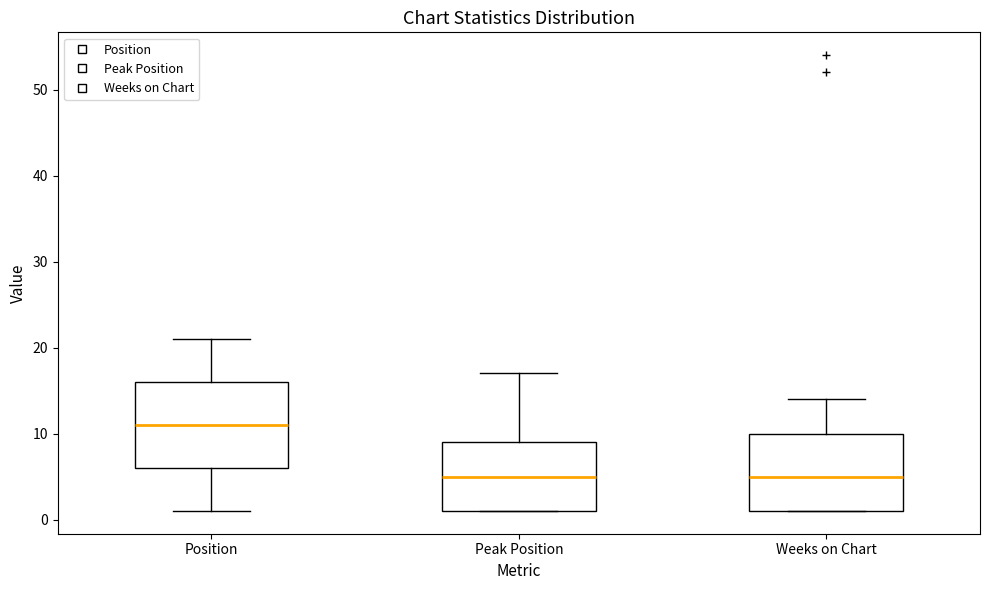

Reading left to right, transcribe this box plot: for each box, give where its median line is, the range the box spans, and where its two whiskers end, as read against the y-axis. The values are not printed on the chart, so give them approximately, as read against the axis.

Position: median 11, box 6 to 16, whiskers 1 to 21
Peak Position: median 5, box 1 to 9, whiskers 1 to 17
Weeks on Chart: median 5, box 1 to 10, whiskers 1 to 14